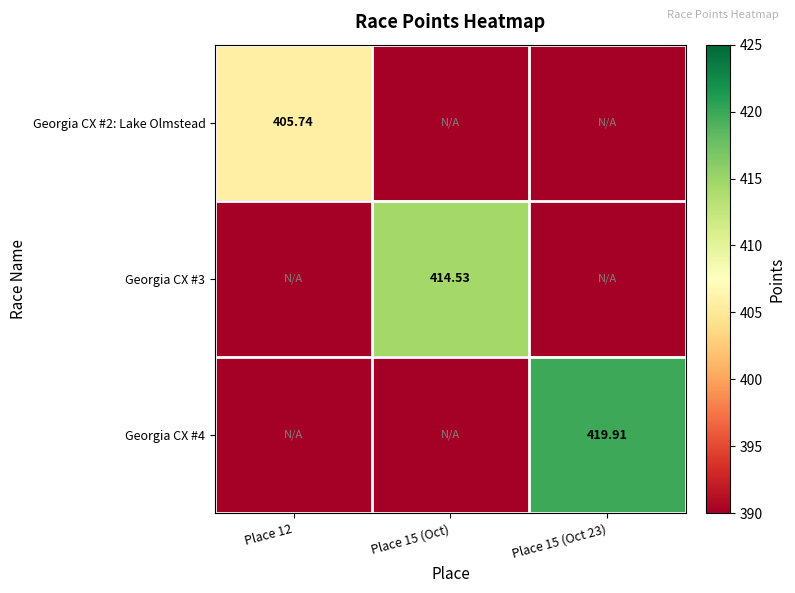

Which category has the highest value across all series?

Place 15 (Oct 23)